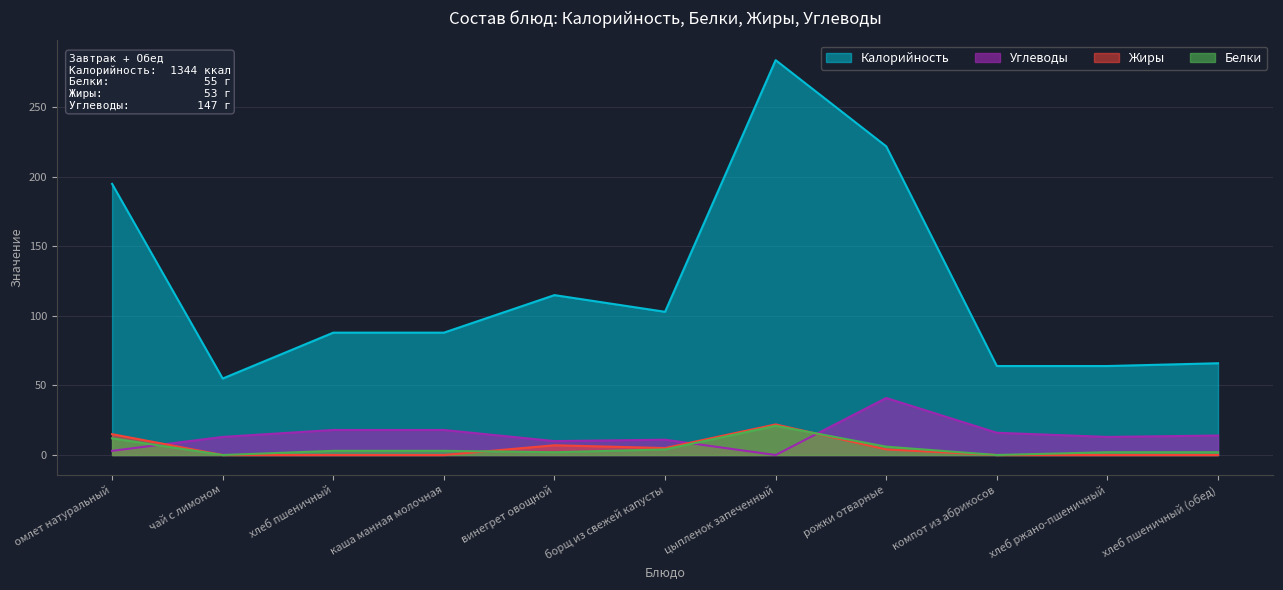

Which category has the highest value in the Белки series?

цыпленок запеченный